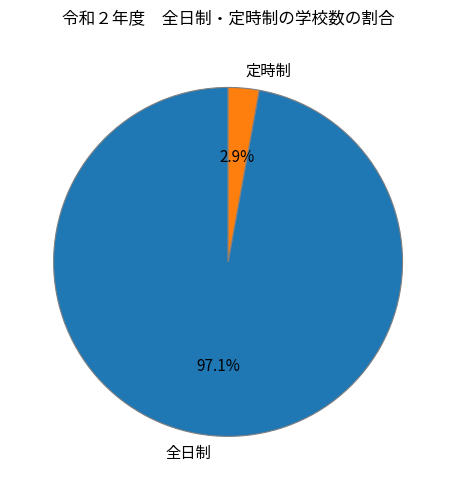

Combined, what portion of the pie is 全日制 and 定時制?

100.0%